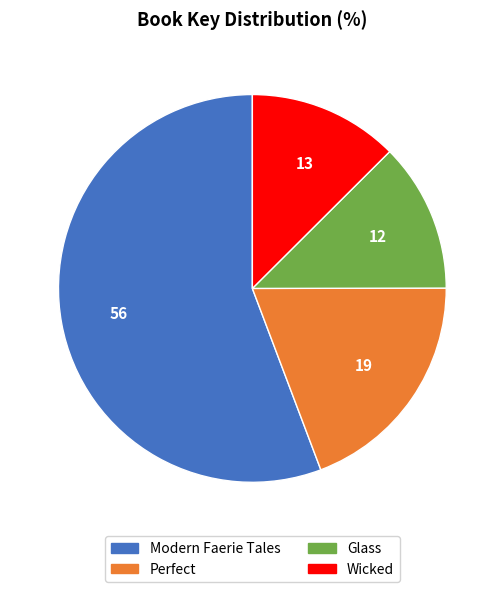

Approximately how many times larger is the value at Glass compared to Perfect?

0.6